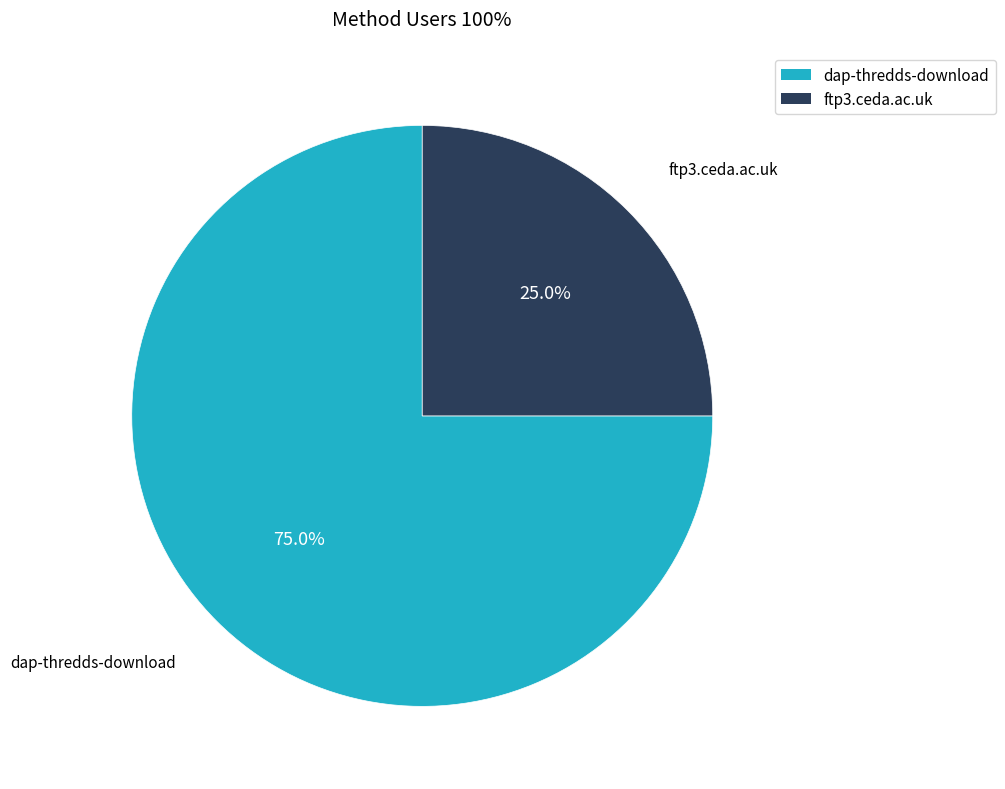

To the nearest percent, what is the difference between the dap-thredds-download and ftp3.ceda.ac.uk slice percentages?

50%